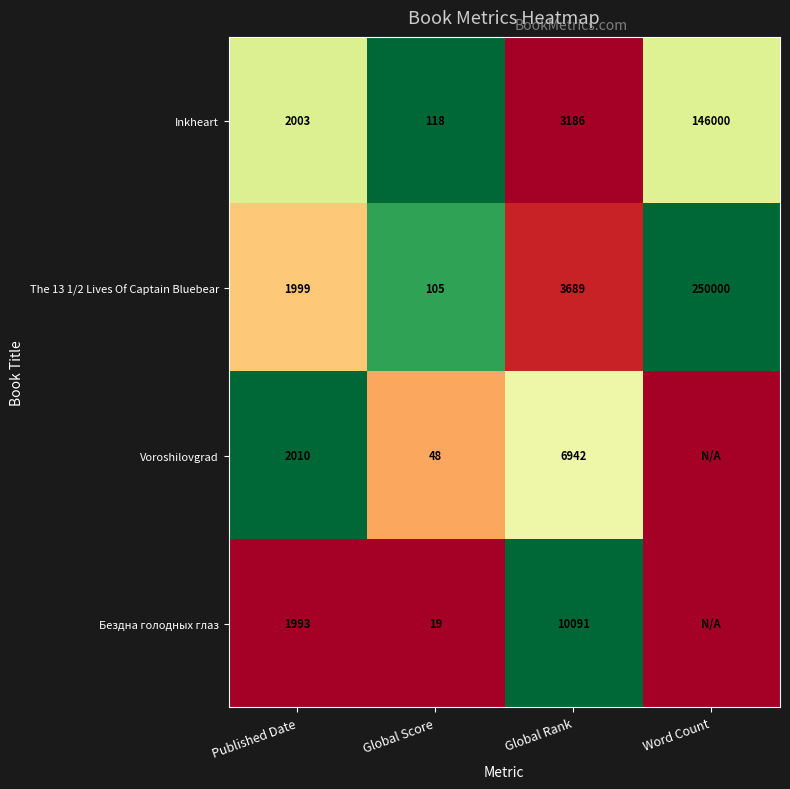

Is the value of Inkheart at Global Rank greater than the value of Бездна голодных глаз at Global Rank?

No